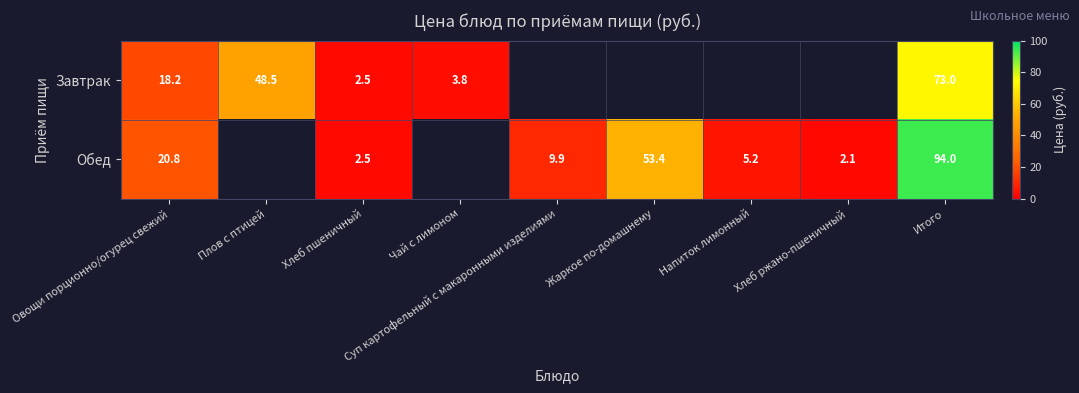

Between Хлеб ржано-пшеничный and Чай с лимоном, which is larger?

Чай с лимоном